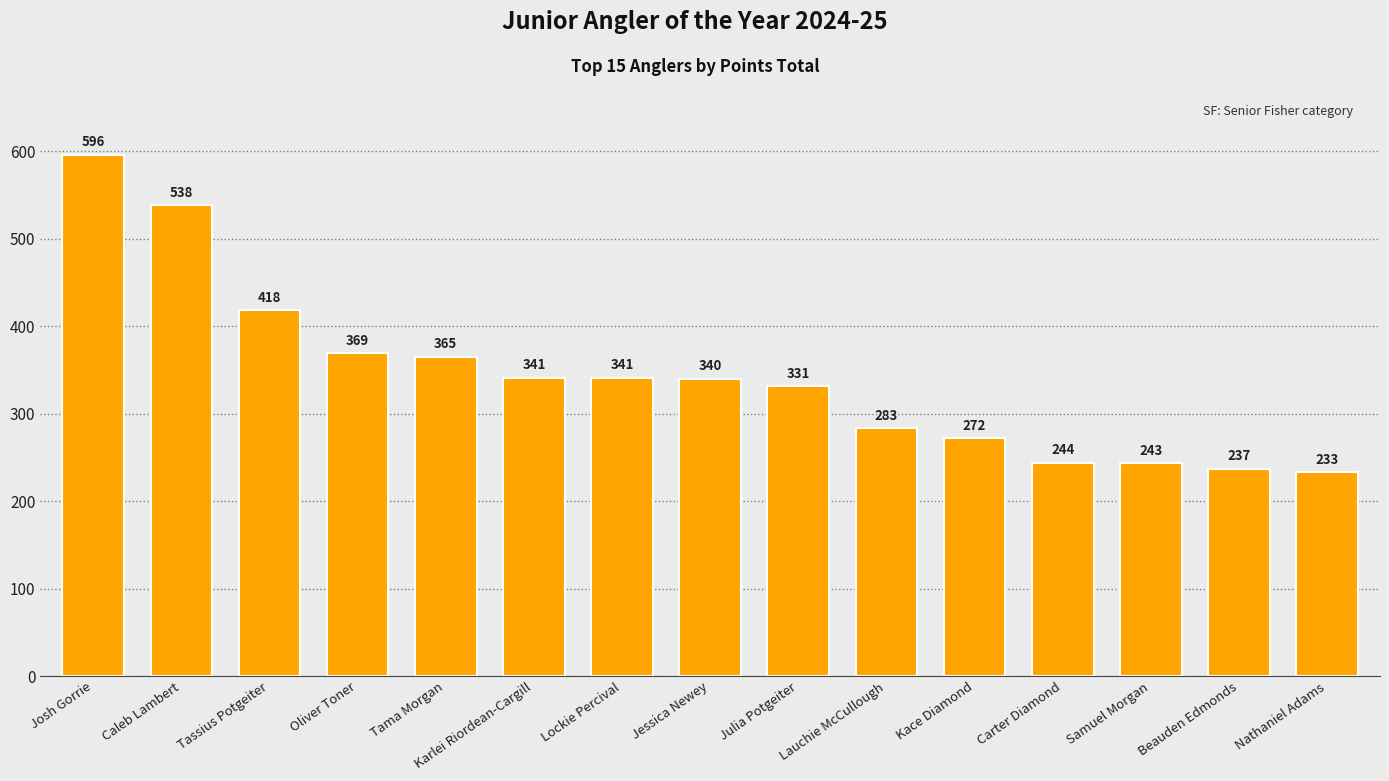

Reading left to right, extract all data points from this chart.

Josh Gorrie=596	Caleb Lambert=538	Tassius Potgeiter=418	Oliver Toner=369	Tama Morgan=365	Karlei Riordean-Cargill=341	Lockie Percival=341	Jessica Newey=340	Julia Potgeiter=331	Lauchie McCullough=283	Kace Diamond=272	Carter Diamond=244	Samuel Morgan=243	Beauden Edmonds=237	Nathaniel Adams=233